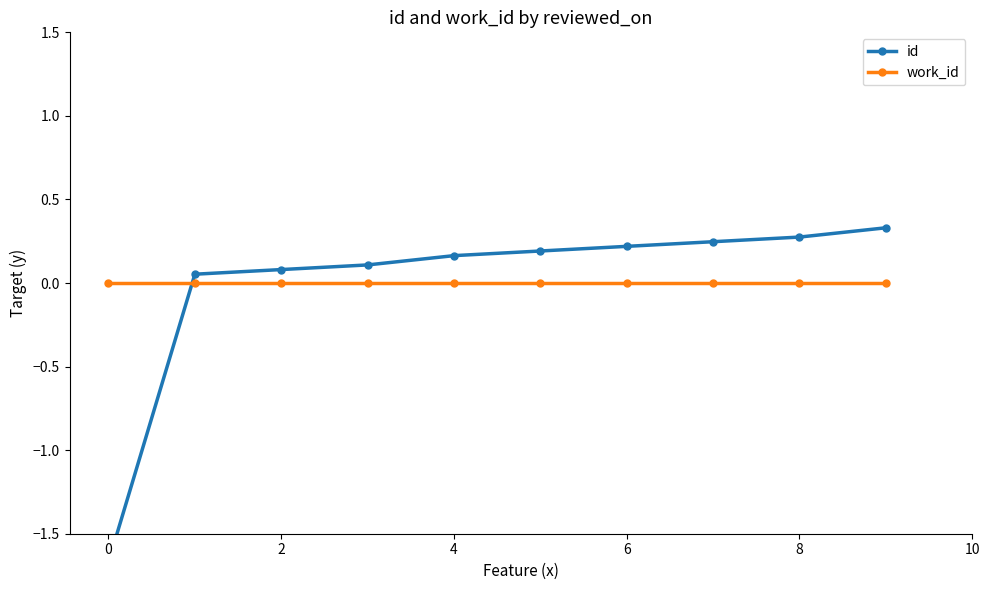

What is the total value across all series at 4?

0.2